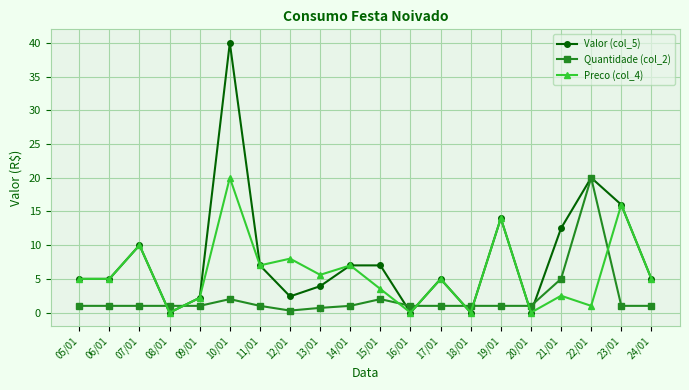

What position from the left is 07/01?

3